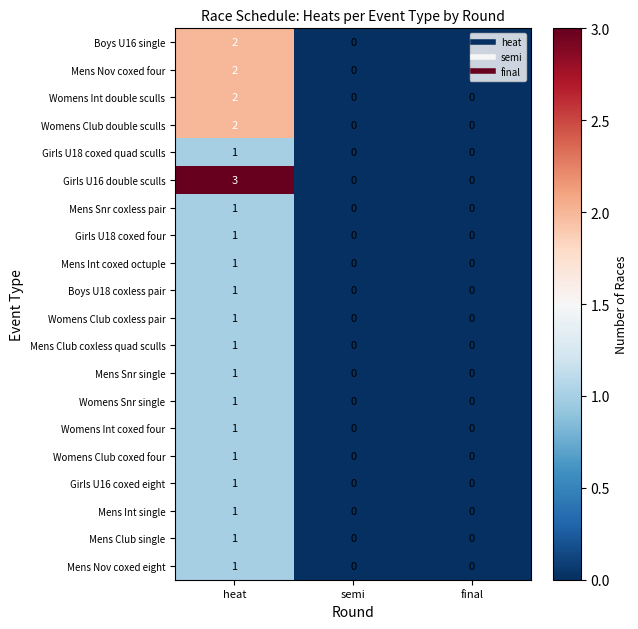

What is the greatest value displayed?

3